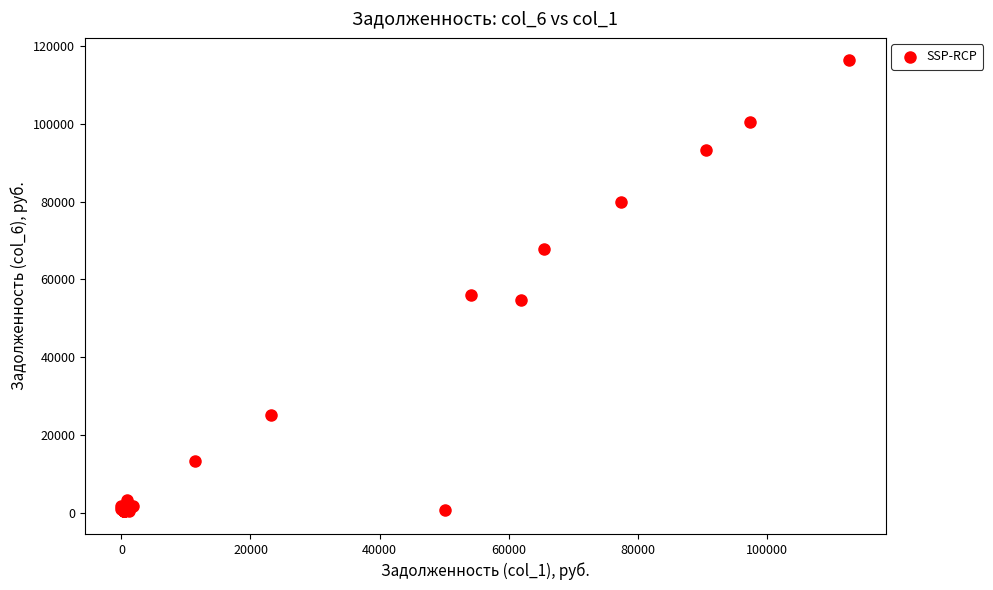

What Y value in the scatter plot is closest to 58338?

56085.3